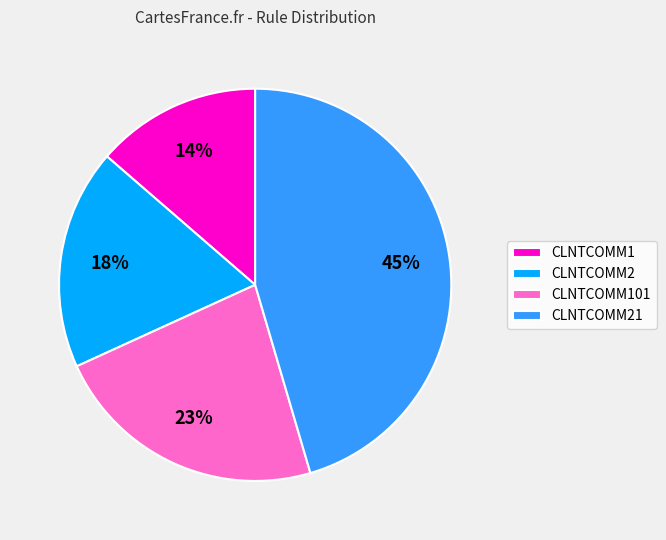

Count the number of slices in the pie.

4